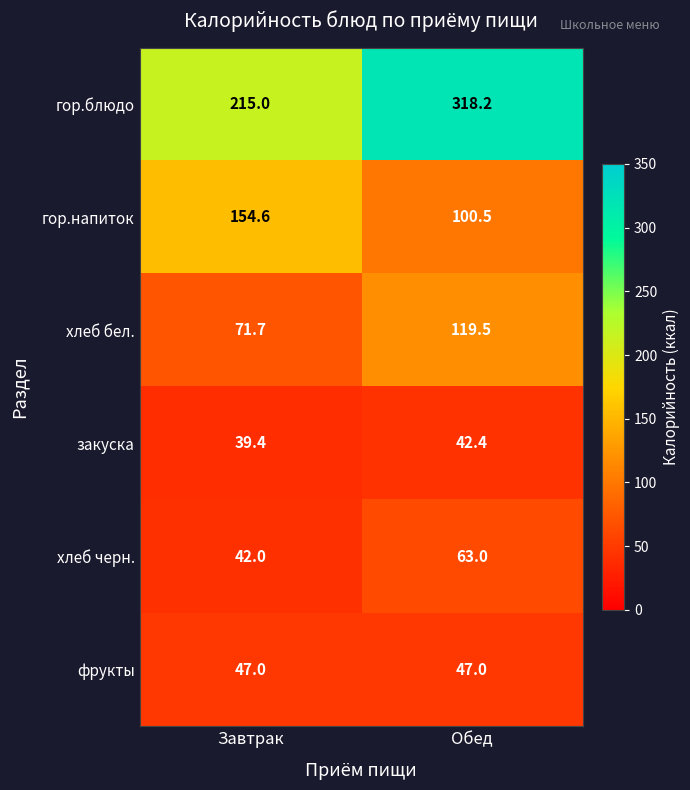

What is the difference between the highest and lowest values at Завтрак?

175.6